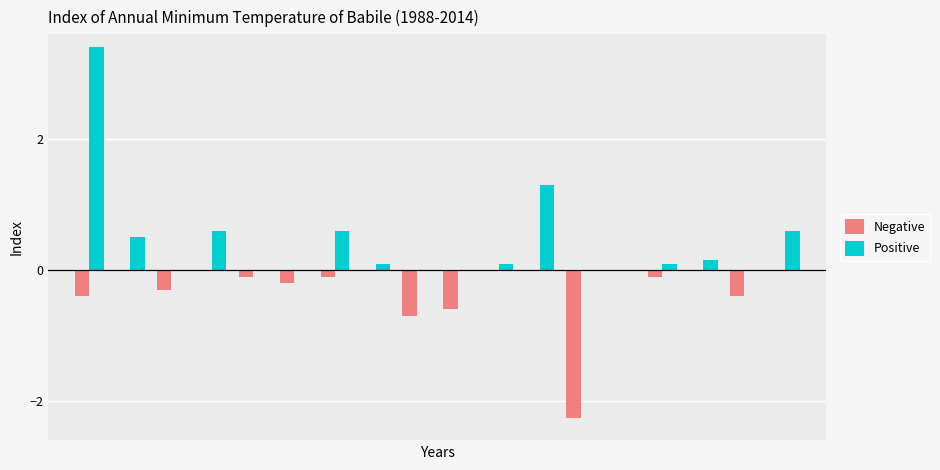

What is the maximum value for Positive?

3.4